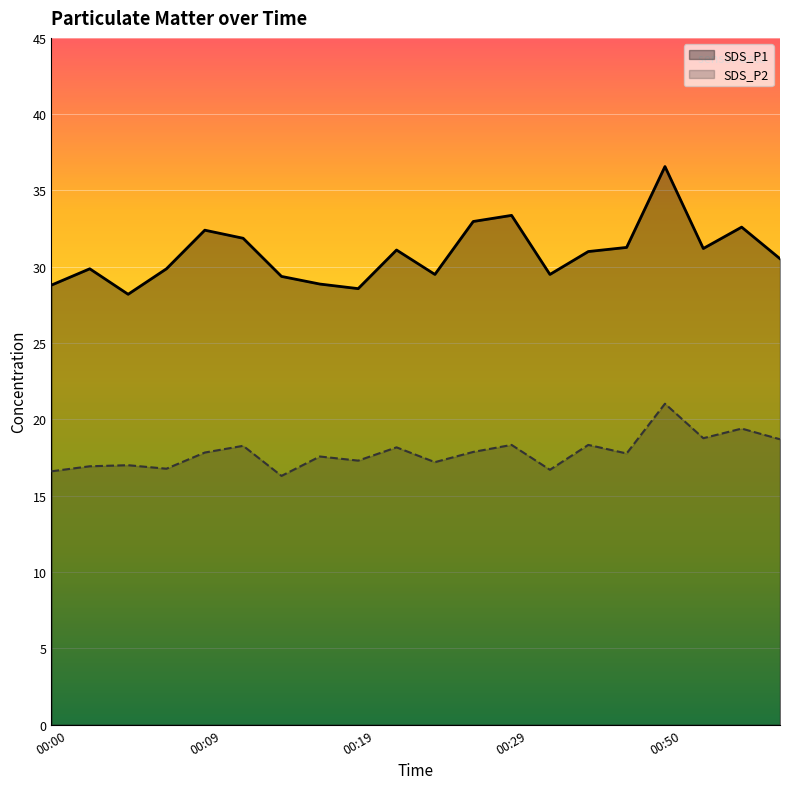

True or false: SDS_P1 and SDS_P2 cross at least once.

False